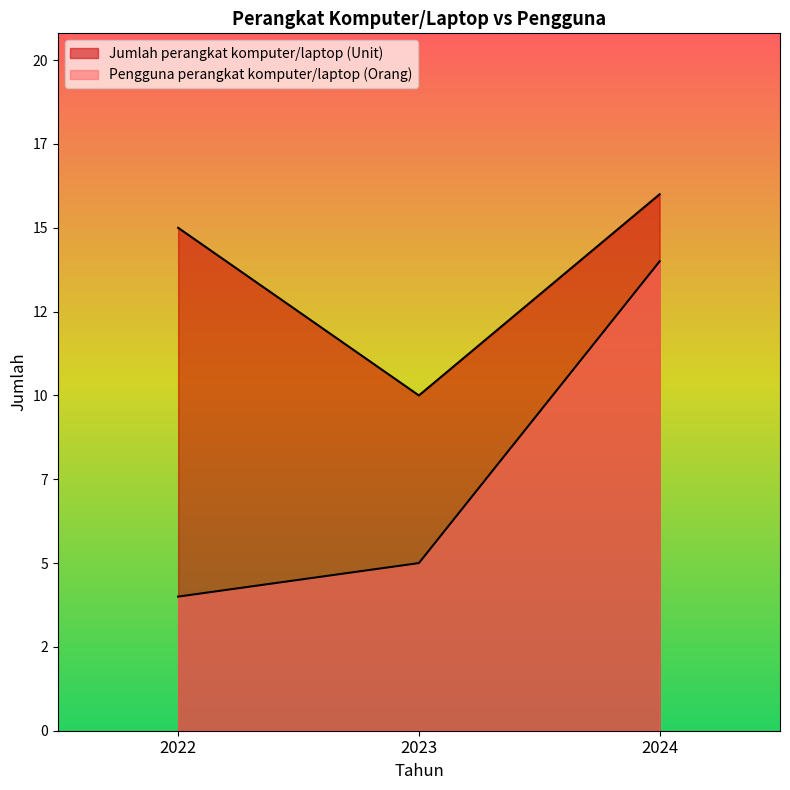

What is the sum of all Jumlah perangkat komputer/laptop (Unit) values?

41